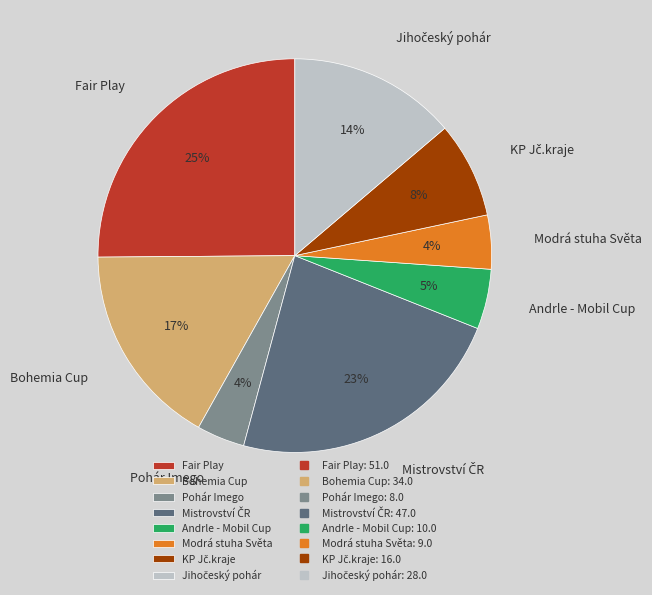

To the nearest percent, what is the difference between the largest and smallest slice percentages?

21%